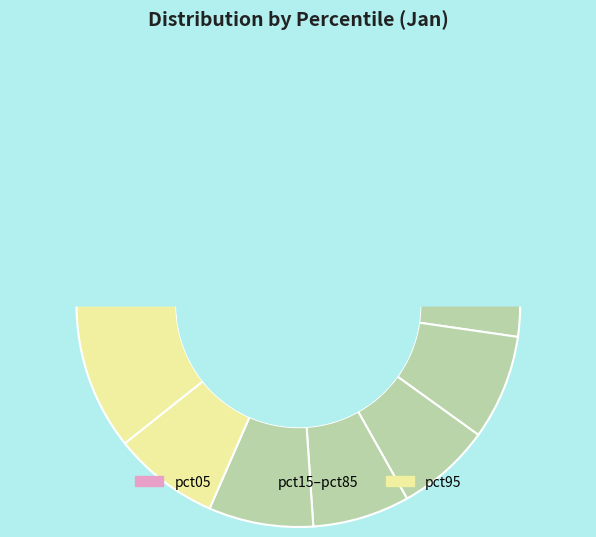

How many segments does this pie chart have?

10